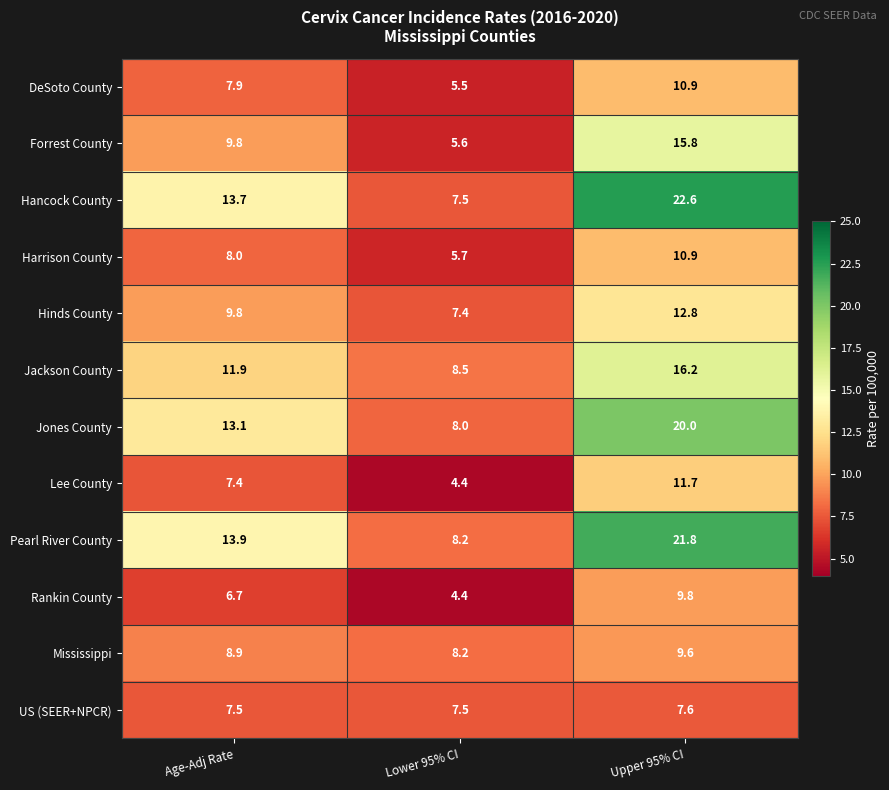

At which label does Hinds County first exceed 9?

Age-Adj Rate